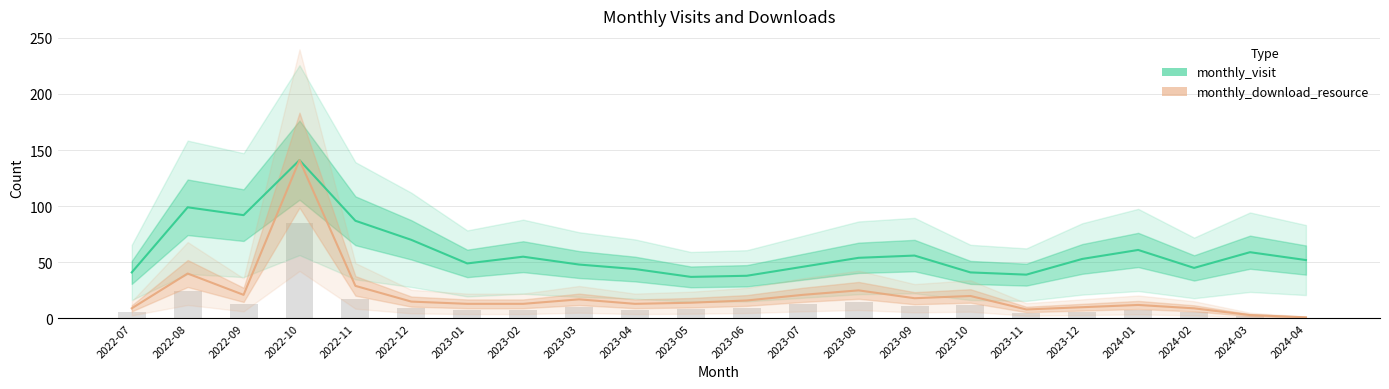

Is the value of monthly_visit at 2023-06 greater than the value of monthly_download_resource at 2022-11?

Yes